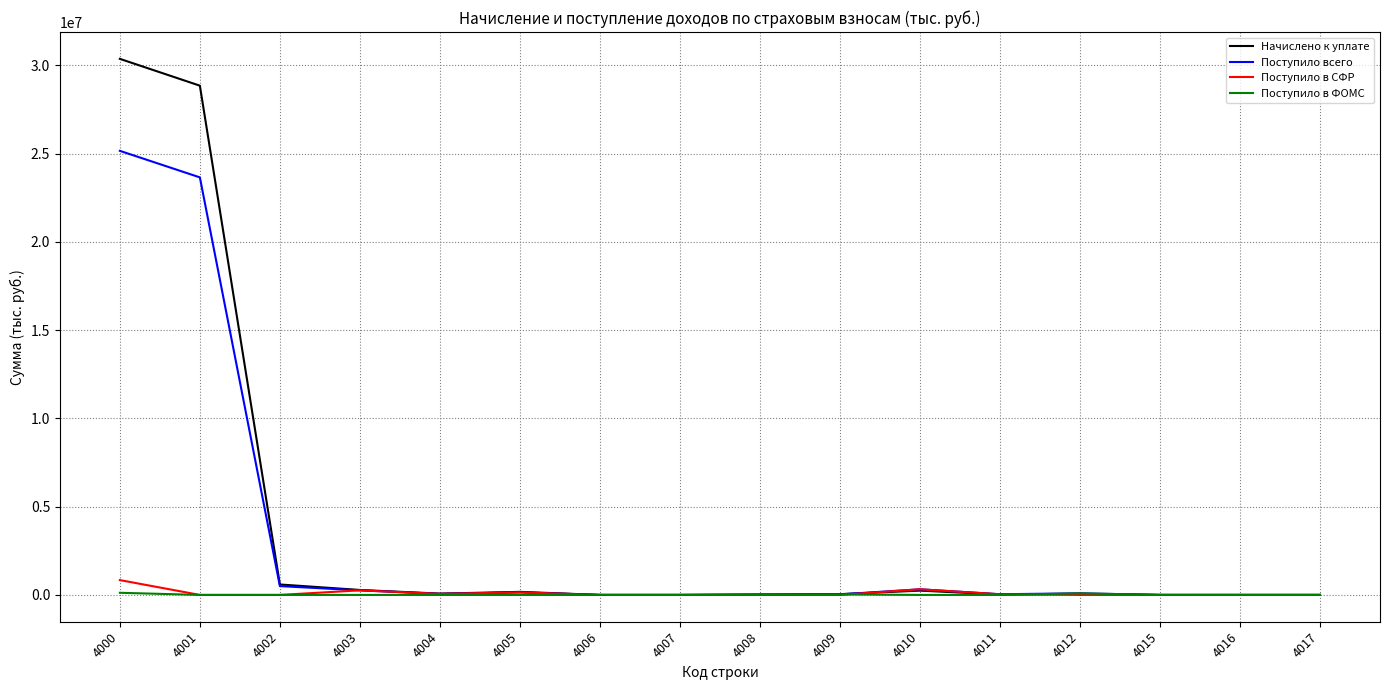

What is the maximum value shown in the chart?

30360782